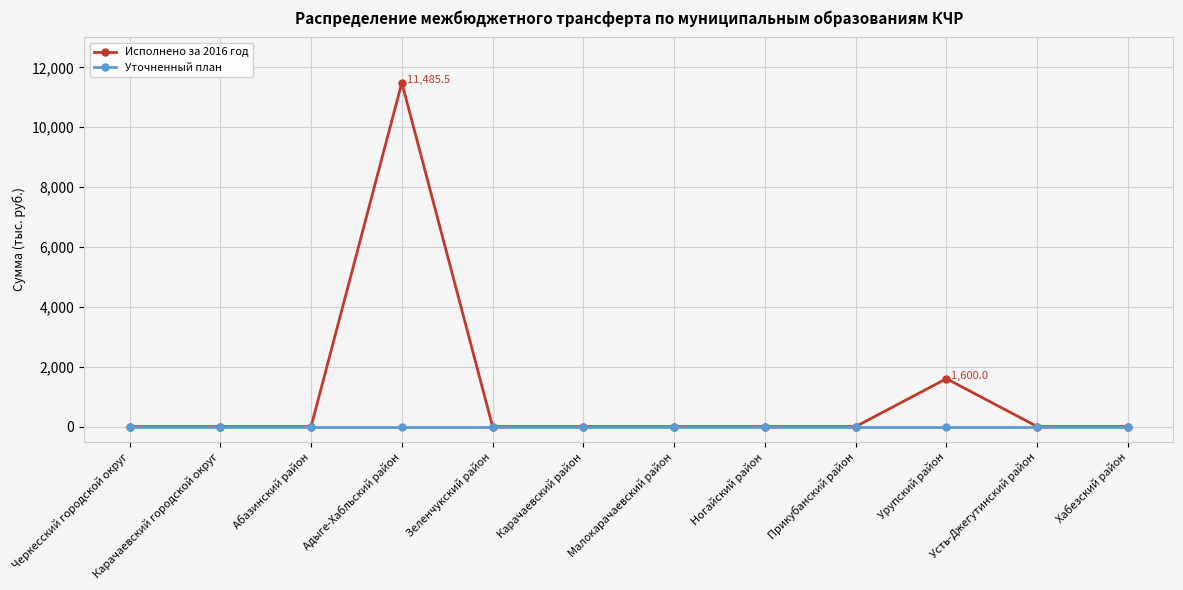

What is the maximum value for Исполнено за 2016 год?

11485.5